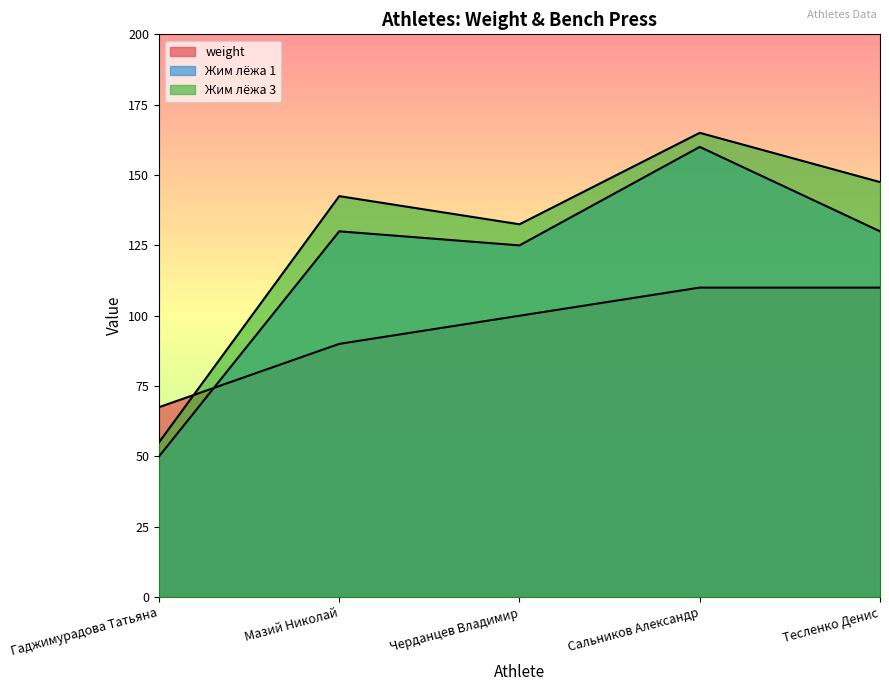

List the series in order of their overall mean, highest first.

Жим лёжа 3, Жим лёжа 1, weight